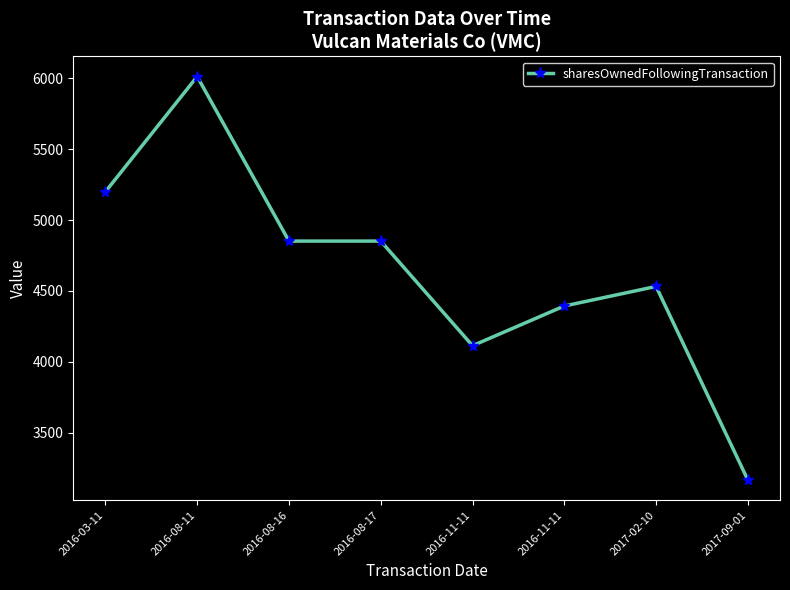

Between 2016-11-11 and 2017-09-01, which is larger?

2016-11-11